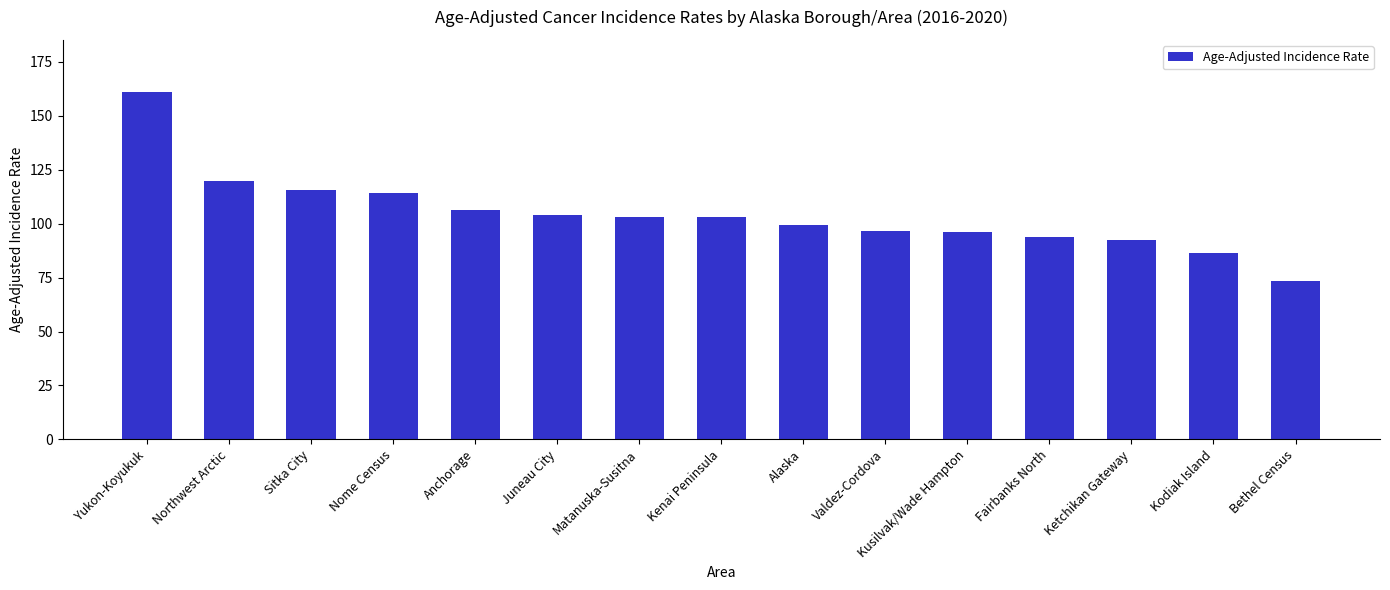

What is the value of the 13th bar from the left?

92.6